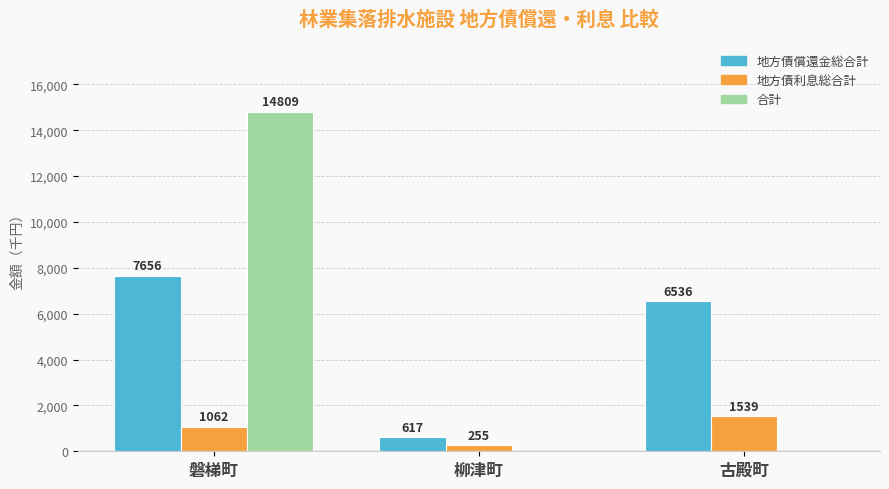

True or false: 地方債償還金総合計 has a value of 7656 at 磐梯町.

True